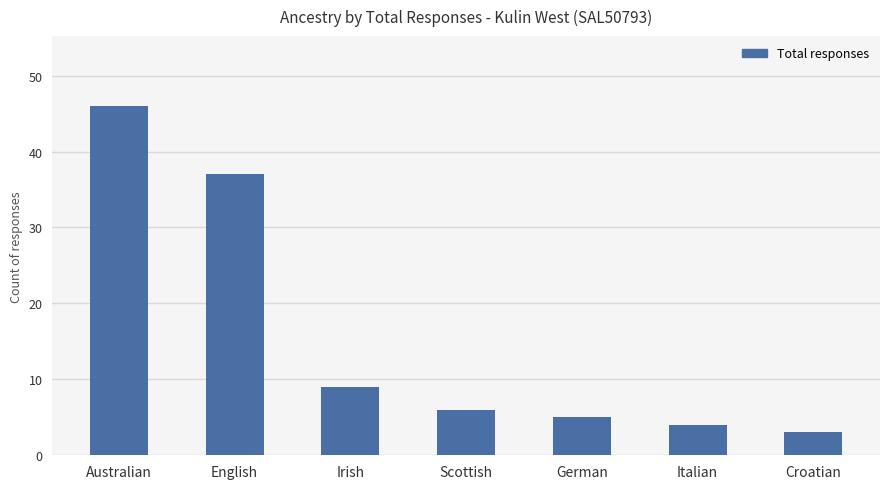

Reading left to right, transcribe all the data shown in this chart.

Australian=46	English=37	Irish=9	Scottish=6	German=5	Italian=4	Croatian=3